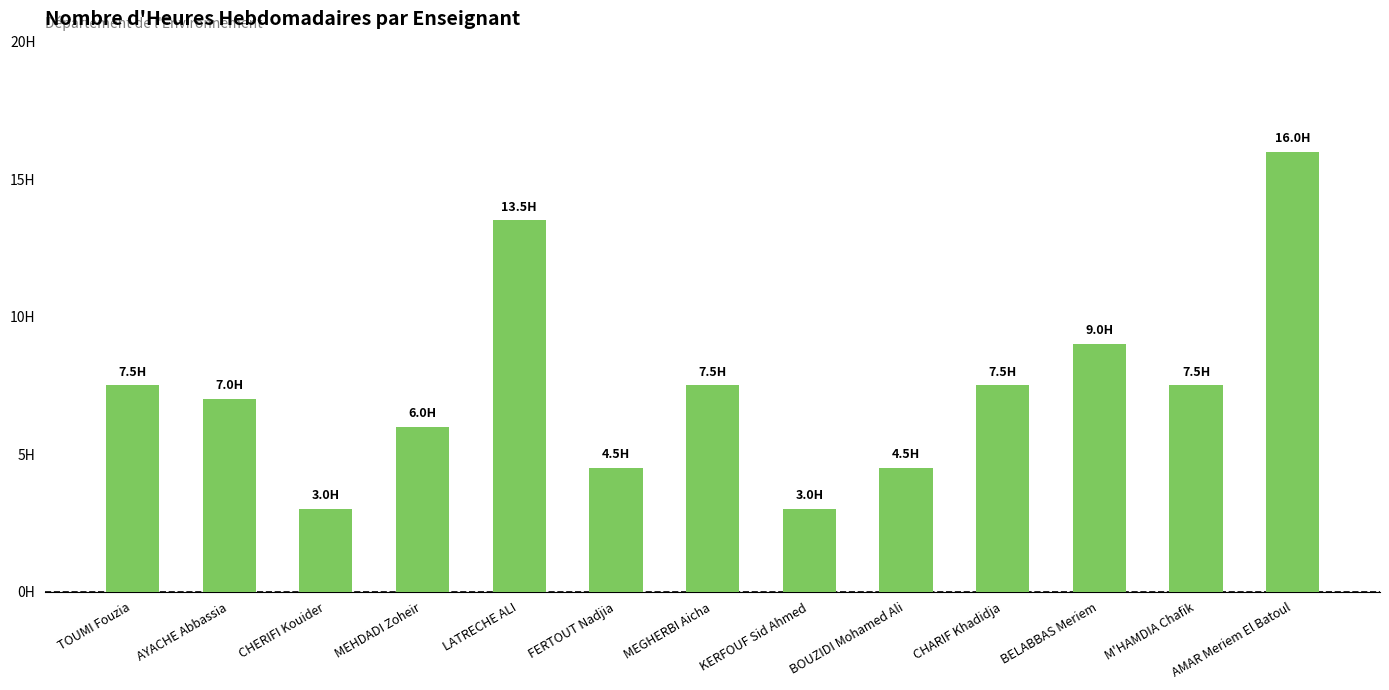

What is the difference between the maximum and minimum values?

13.0